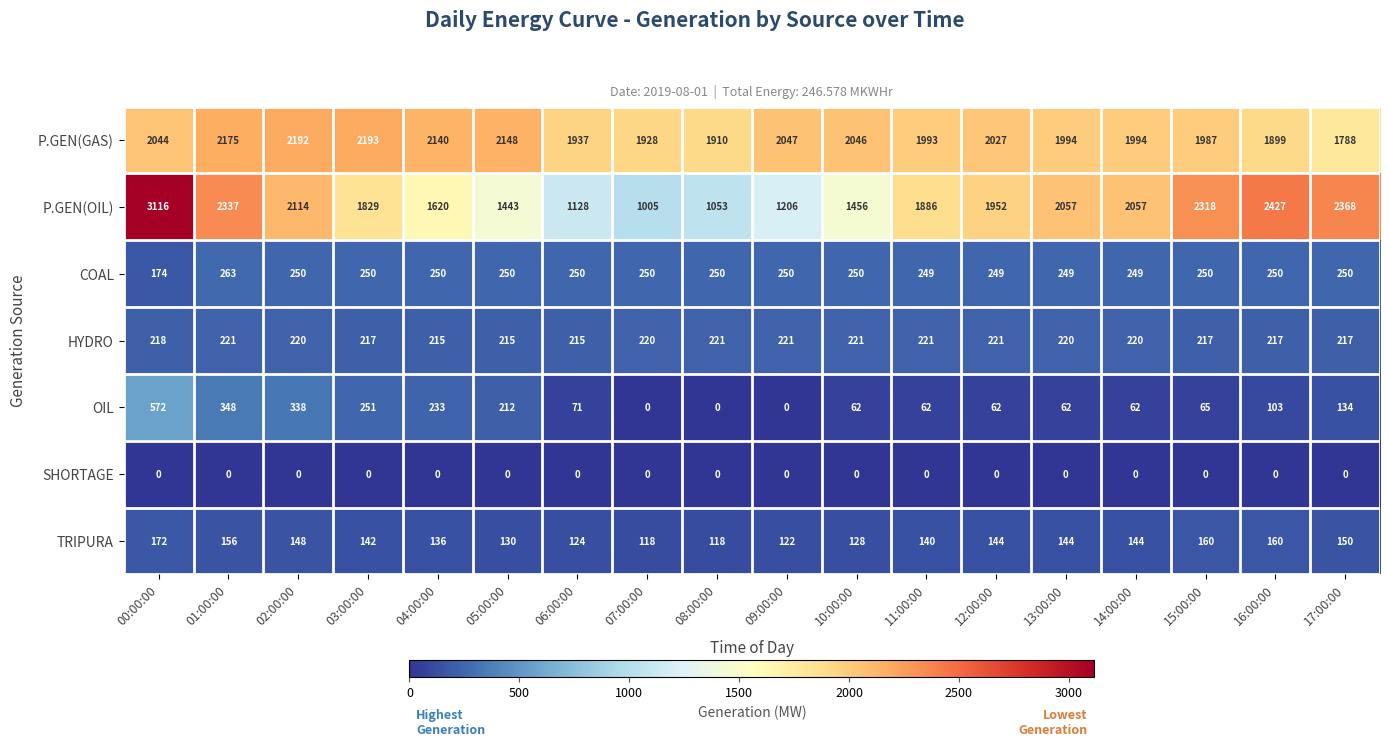

Is it true that P.GEN(GAS) equals 1937 at 06:00:00?

True